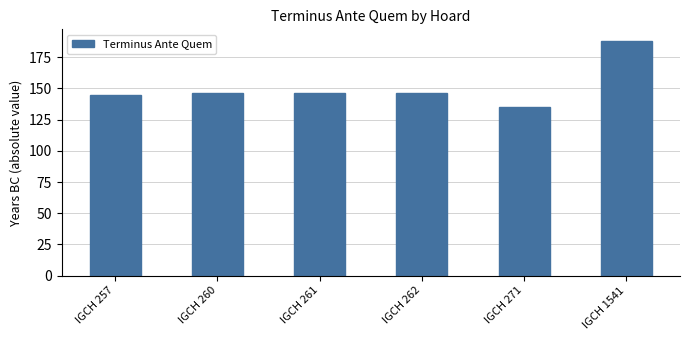

Which label corresponds to the largest value in the chart?

IGCH 1541